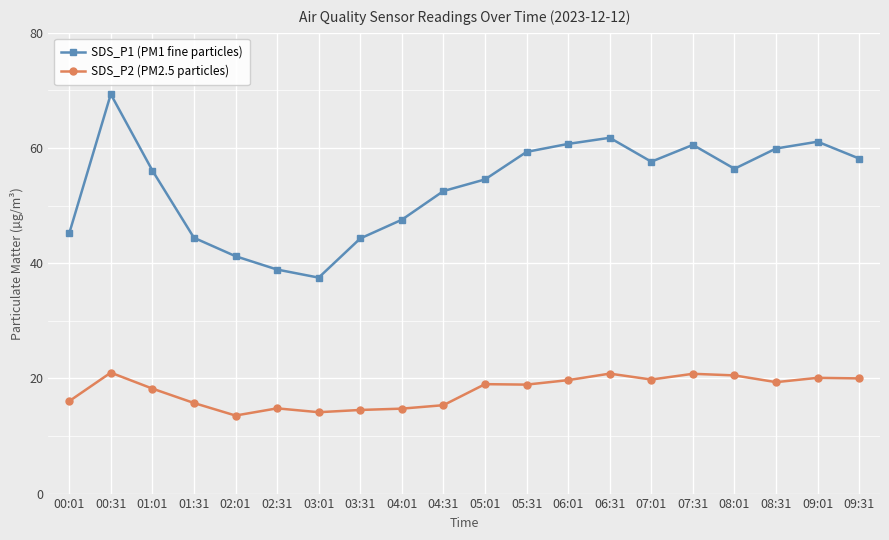

Which series has the largest total across all categories?

SDS_P1 (PM1 fine particles)